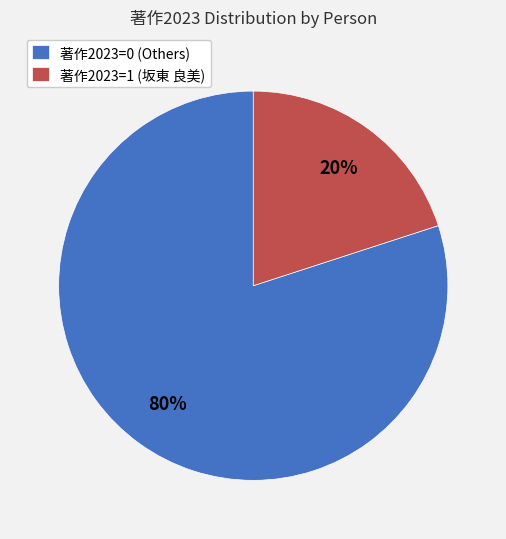

How many segments does this pie chart have?

2